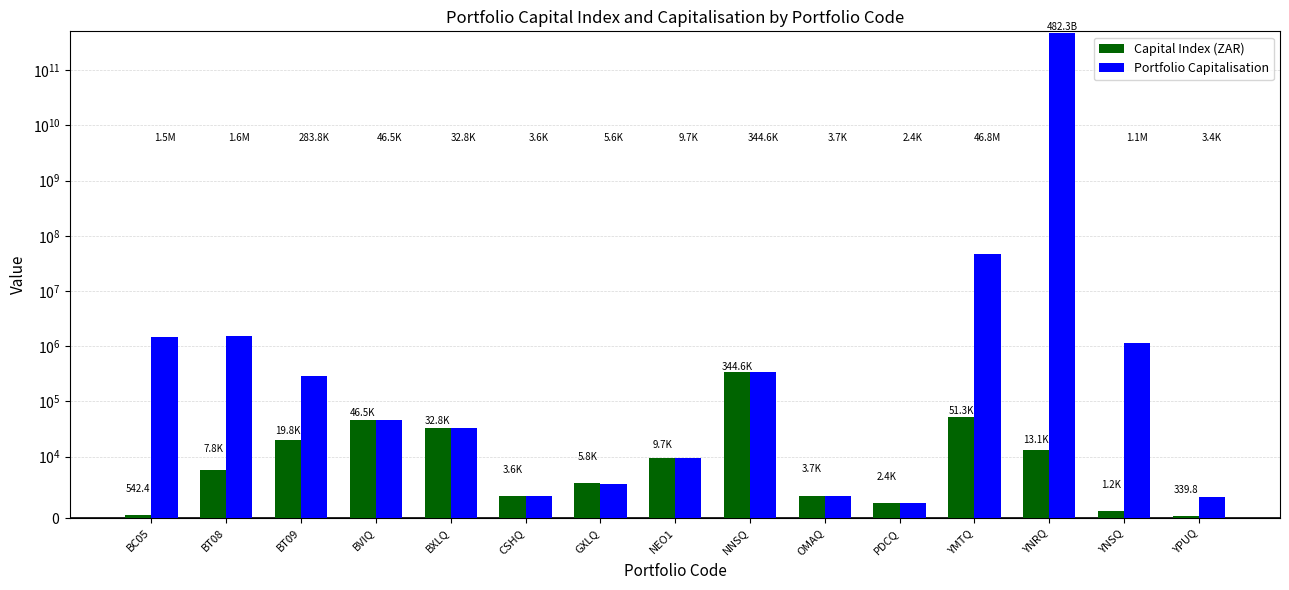

What are all the series names shown in the legend?

Capital Index (ZAR), Portfolio Capitalisation